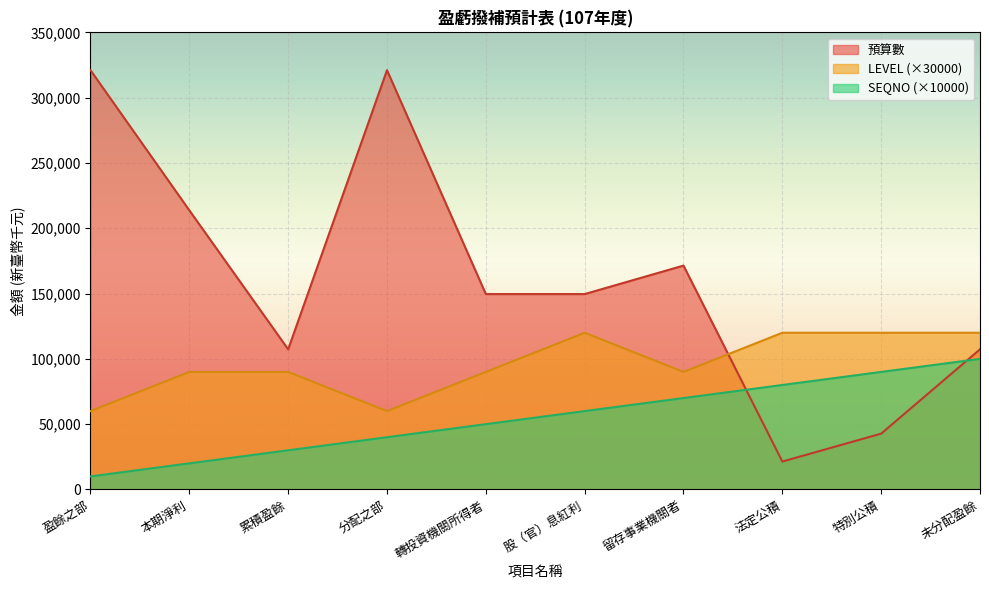

Between 未分配盈餘 and 股（官）息紅利, which is larger?

股（官）息紅利